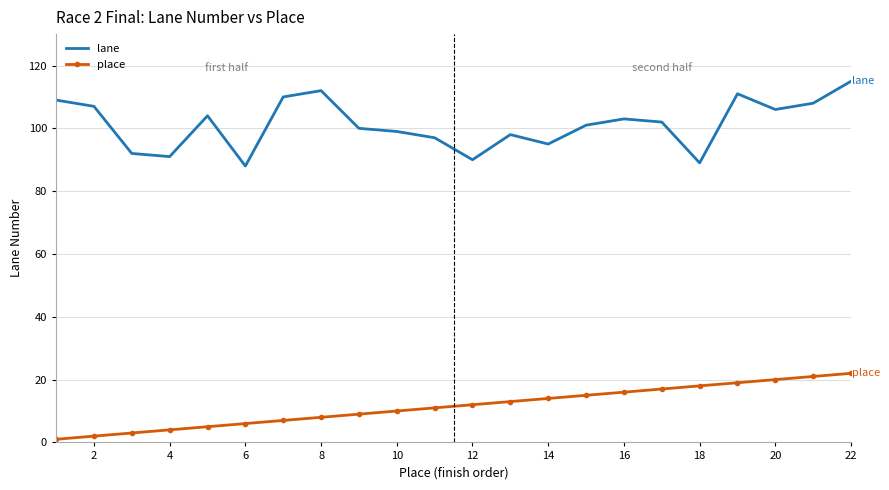

Rank the series by their average value, from highest to lowest.

lane, place